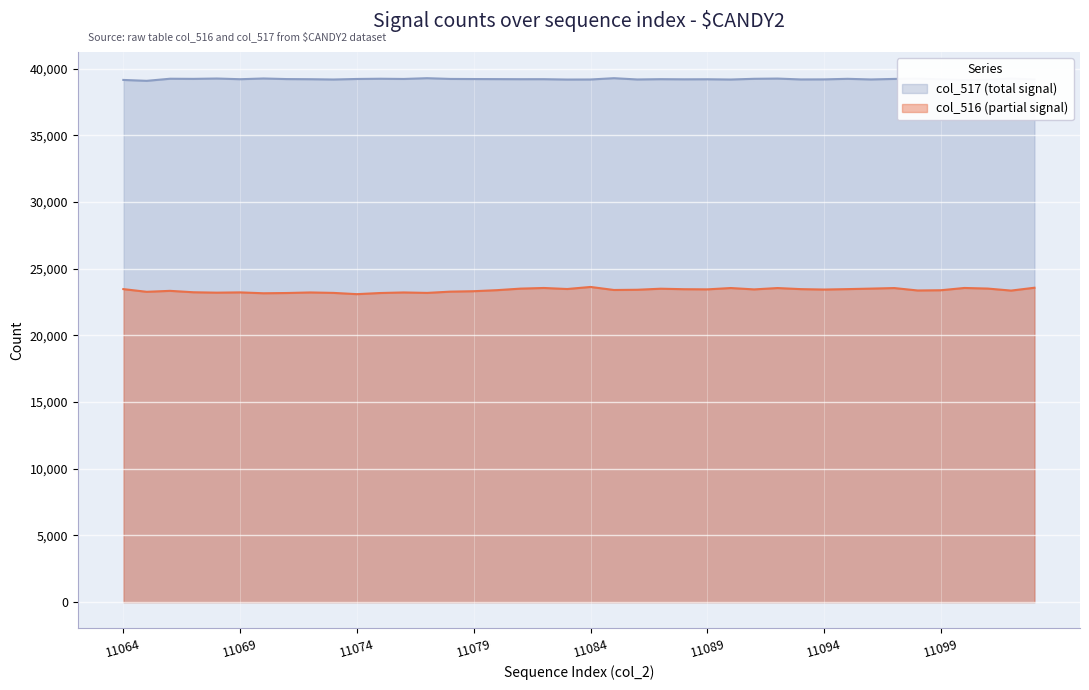

Which series has the largest range (max minus min)?

col_516 (partial signal)